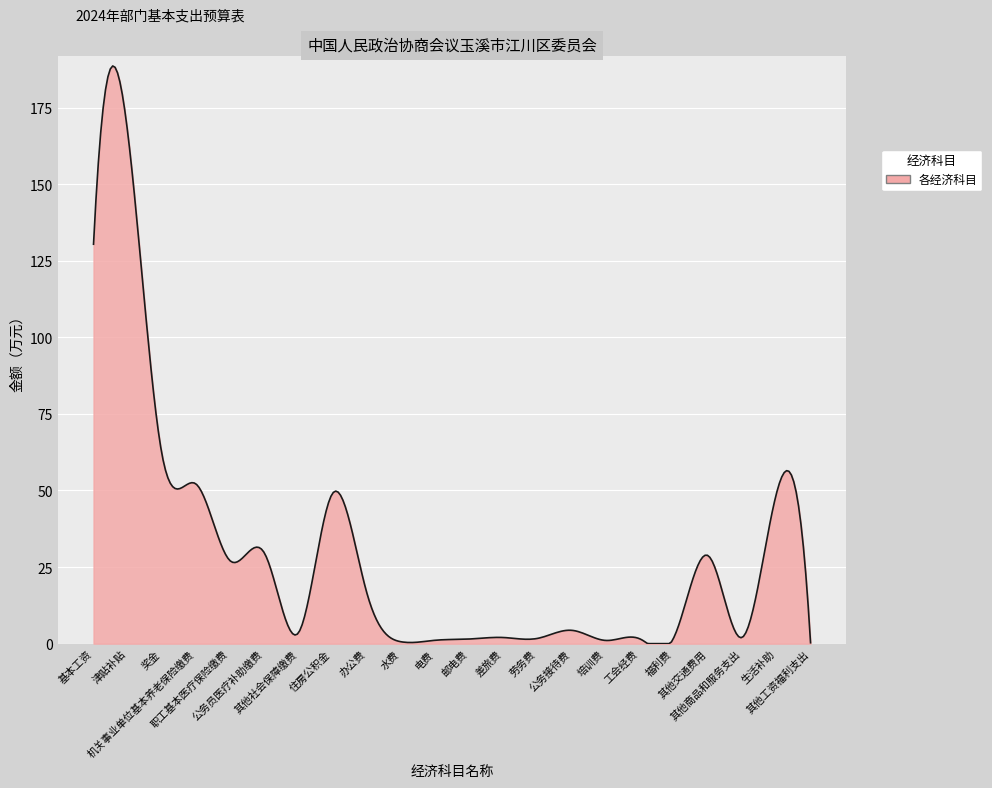

What is the average value?

28.8